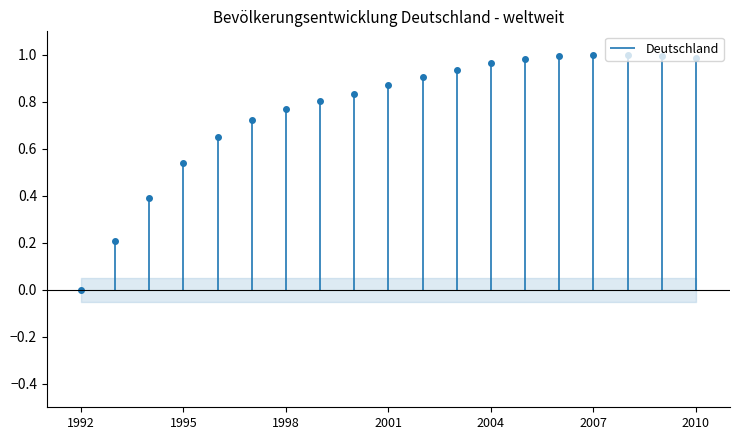

List the labels in order of value, smallest first.

1992, 1993, 1994, 1995, 1996, 1997, 1998, 1999, 2000, 2001, 2002, 2003, 2004, 2005, 2010, 2006, 2009, 2007, 2008